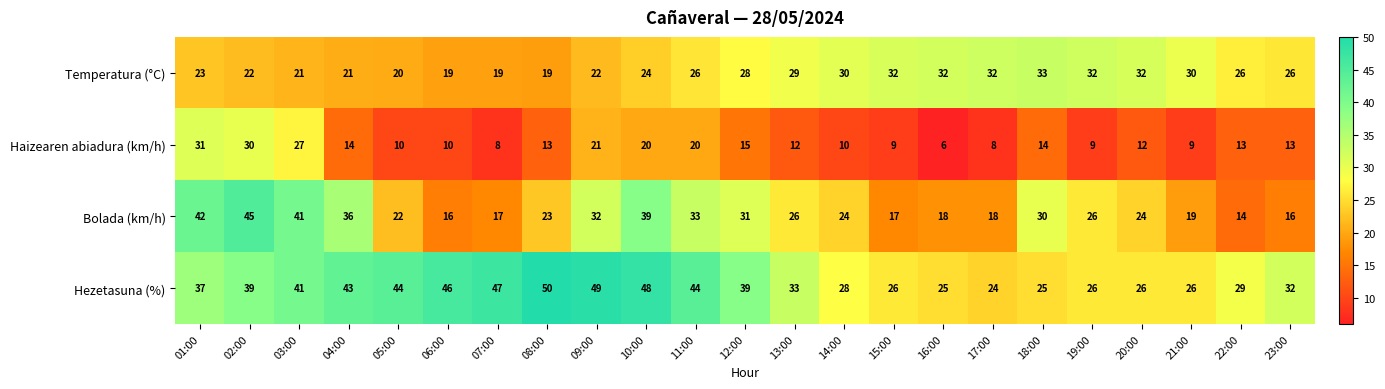

Which series has the largest total across all categories?

Hezetasuna (%)